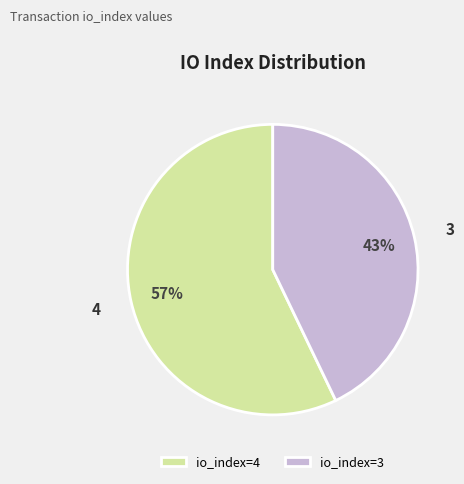

What is the smallest slice in the pie chart?

io_index=3